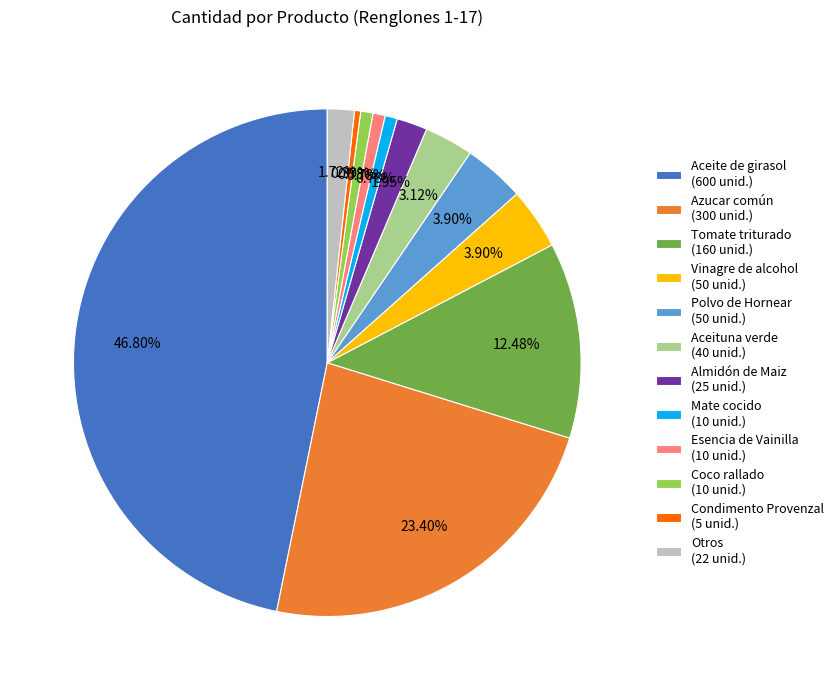

Do Azucar común (300 unid.) and Otros (22 unid.) together represent more than half of the pie?

No